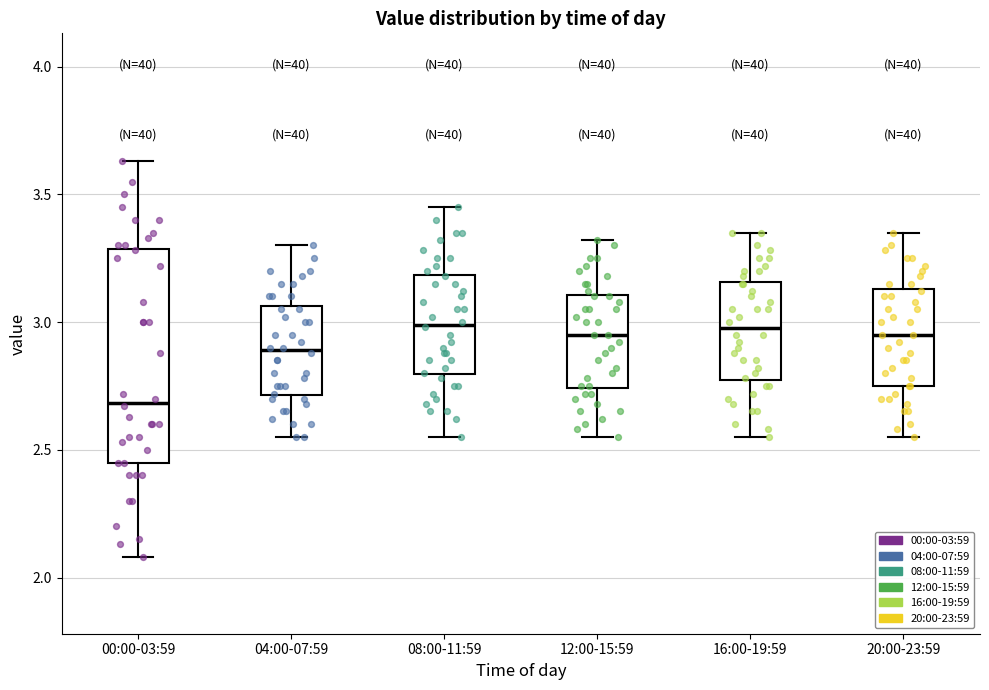

Comparing the boxes themselves (not the whiskers), which one is the tallest?

00:00-03:59